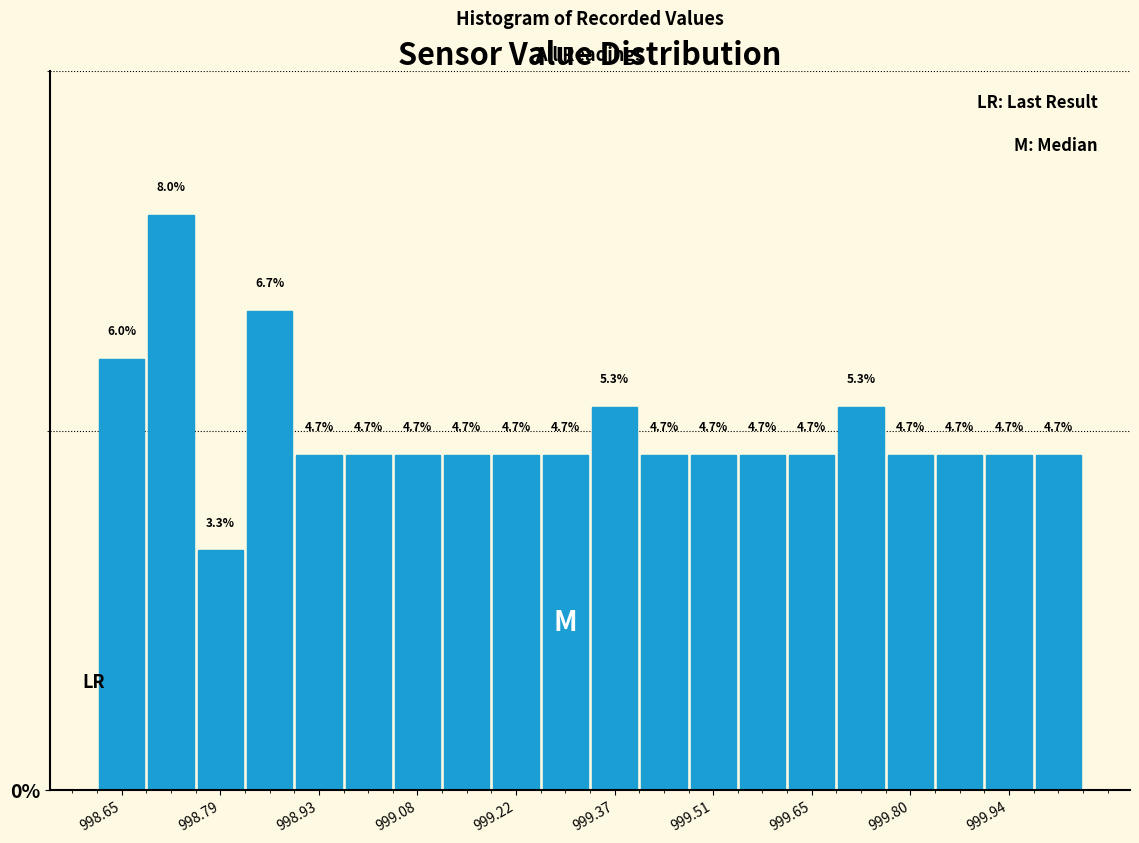

Read against the x-axis, roughly where is the centre of the tallest bar?

998.72